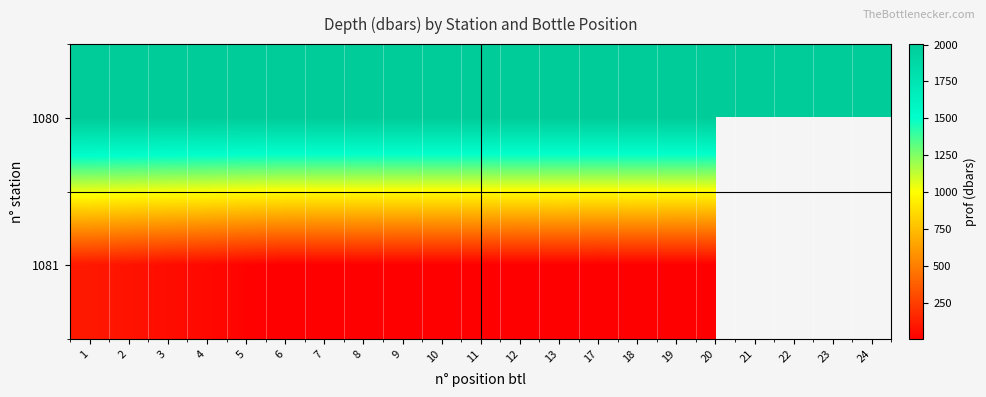

What is the difference between the 1081 values at 3 and 18?

52.6